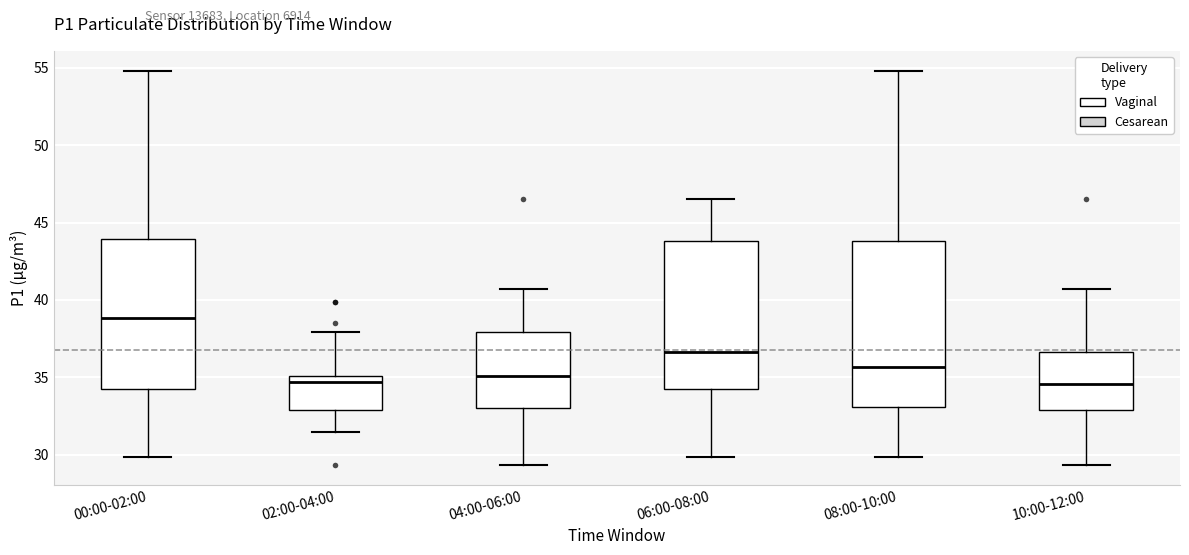

Reading left to right, read every box against the y-axis: the position of its median line, the range the box covers, and the ends of its whiskers. The values are not printed on the chart, so give them approximately, as read against the axis.

00:00-02:00: median 39.0, box 34.0 to 44.0, whiskers 30.0 to 55.0
02:00-04:00: median 34.5, box 33.0 to 35.0, whiskers 31.5 to 38.0
04:00-06:00: median 35.0, box 33.0 to 38.0, whiskers 29.5 to 40.5
06:00-08:00: median 36.5, box 34.0 to 44.0, whiskers 30.0 to 46.5
08:00-10:00: median 35.5, box 33.0 to 44.0, whiskers 30.0 to 55.0
10:00-12:00: median 34.5, box 33.0 to 36.5, whiskers 29.5 to 40.5